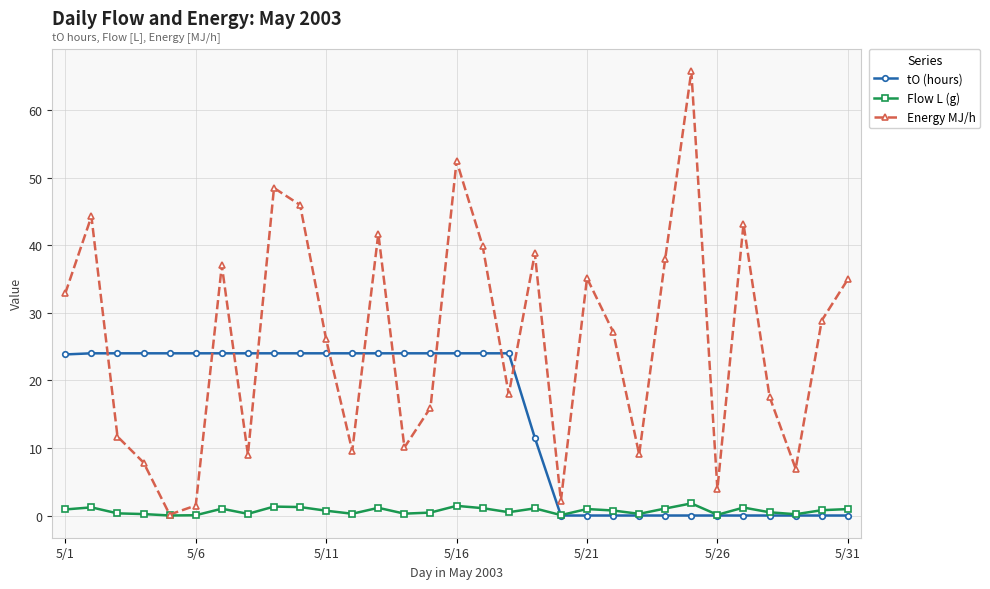

Rank the series by their average value, from highest to lowest.

Energy MJ/h, tO (hours), Flow L (g)